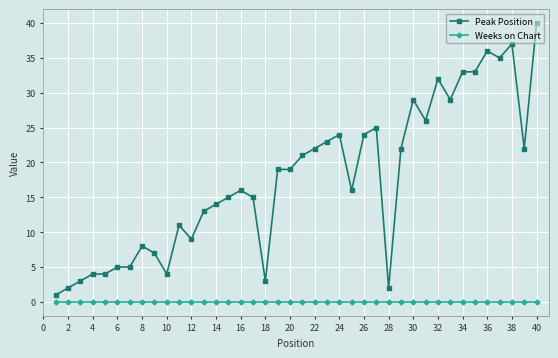

Which series has the largest range (max minus min)?

Peak Position